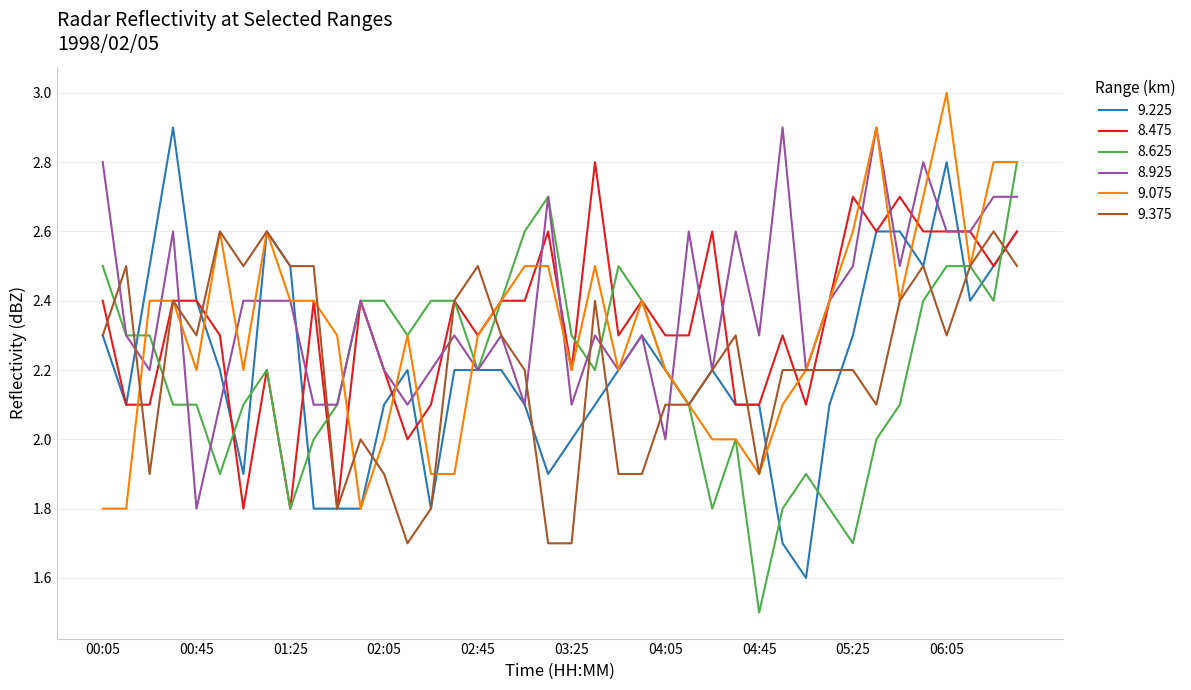

What is the maximum value for 9.225?

2.9